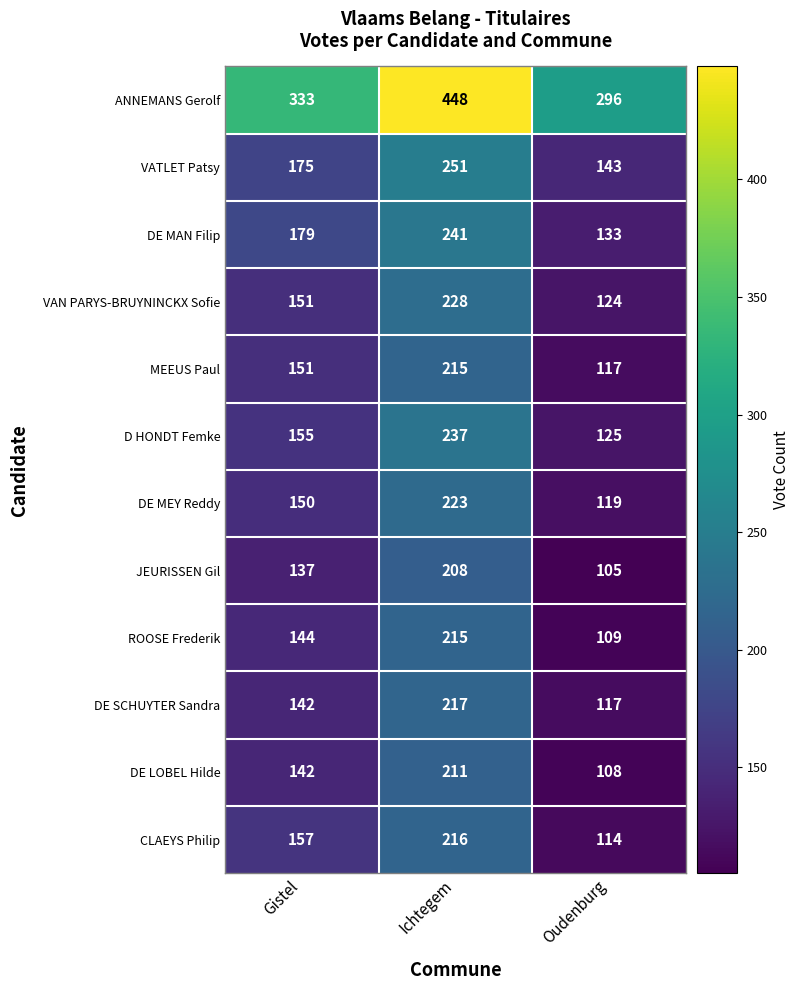

Which series changed the most between Ichtegem and Oudenburg?

ANNEMANS Gerolf